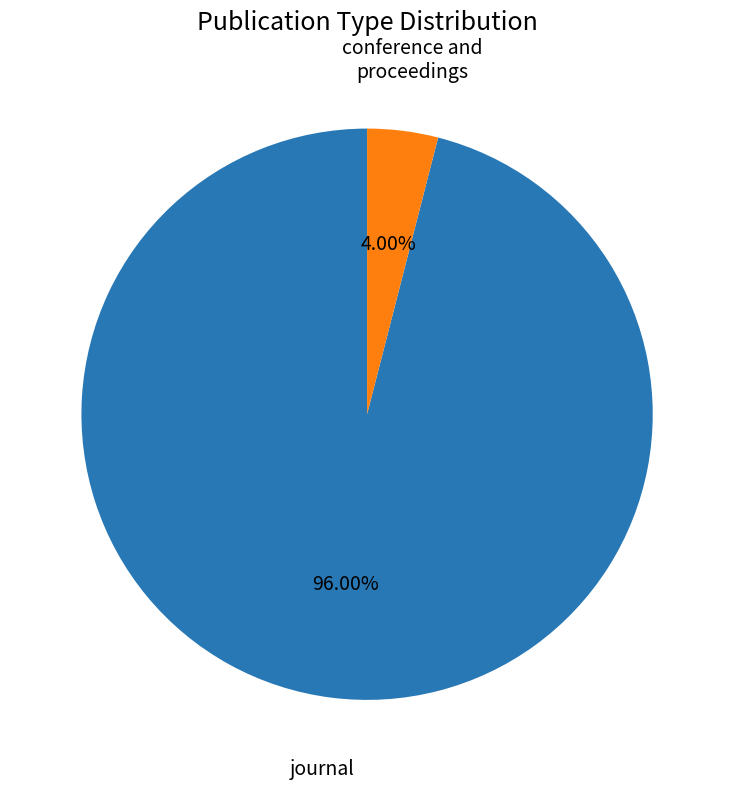

How many segments does this pie chart have?

2